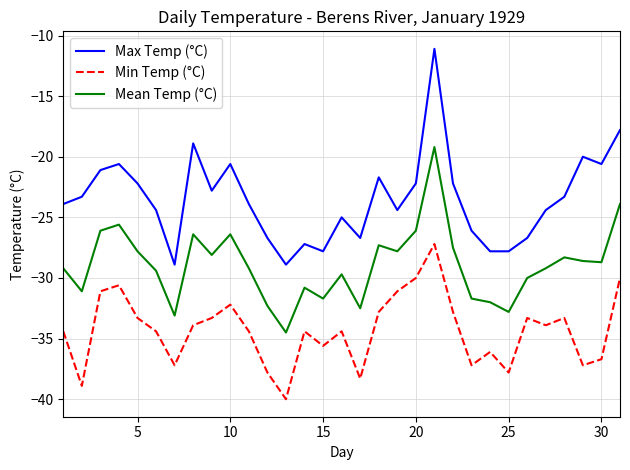

Which series has the largest range (max minus min)?

Max Temp (°C)